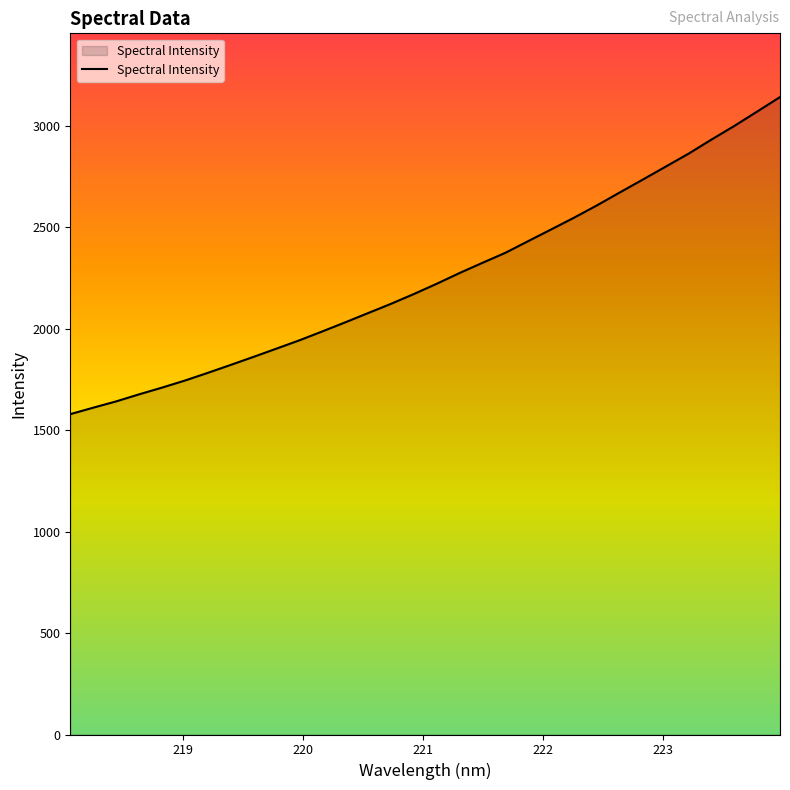

What is the difference between the maximum and minimum values?

1563.0